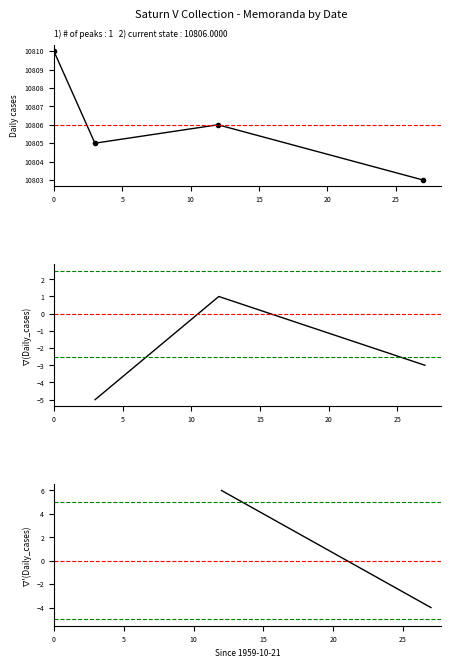

Is it true that the value at 1962-01-19 is 16495?

False